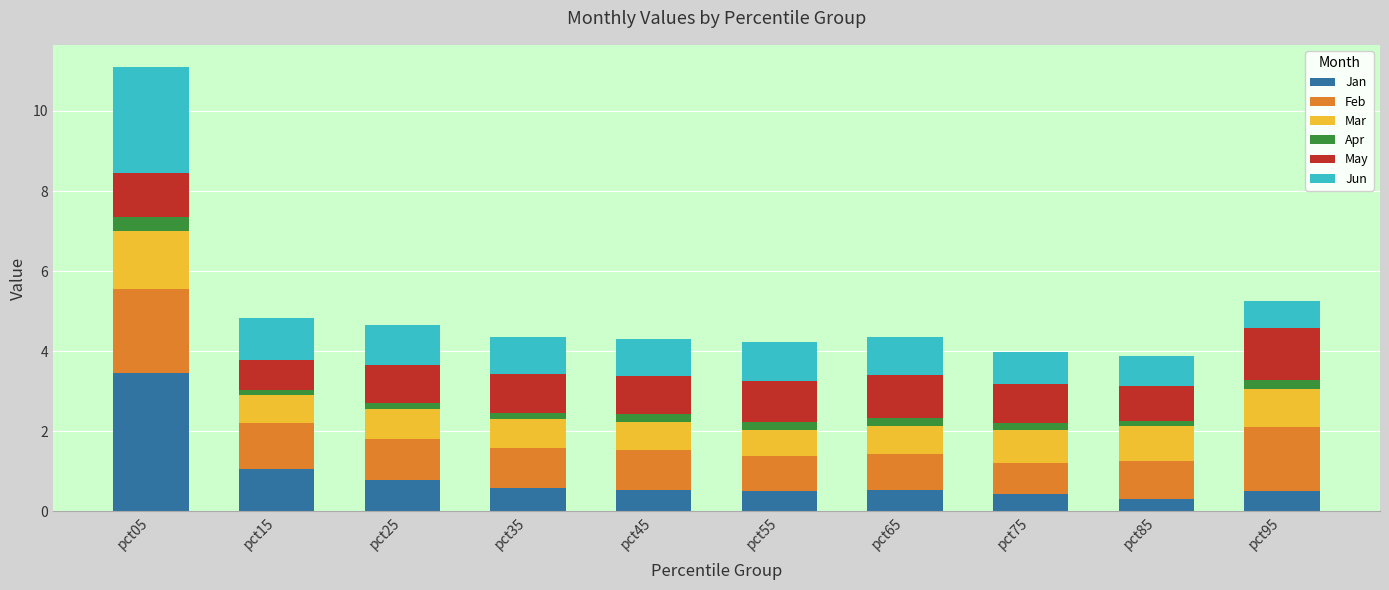

Is it true that Jan equals 0.5 at pct45?

True